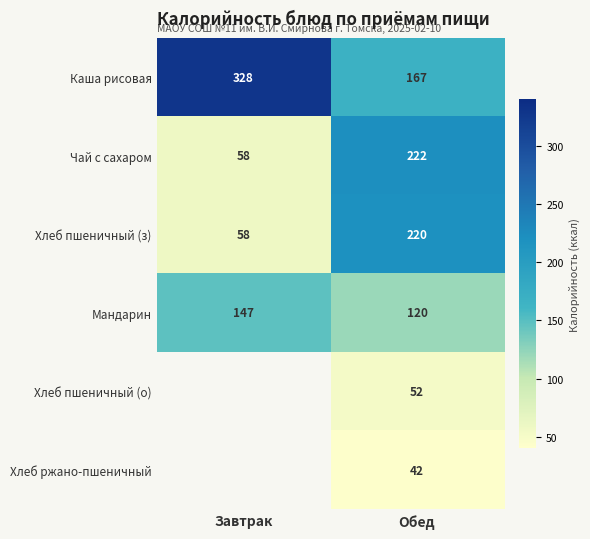

The value of Хлеб ржано-пшеничный at Обед is 28.4. True or false?

False